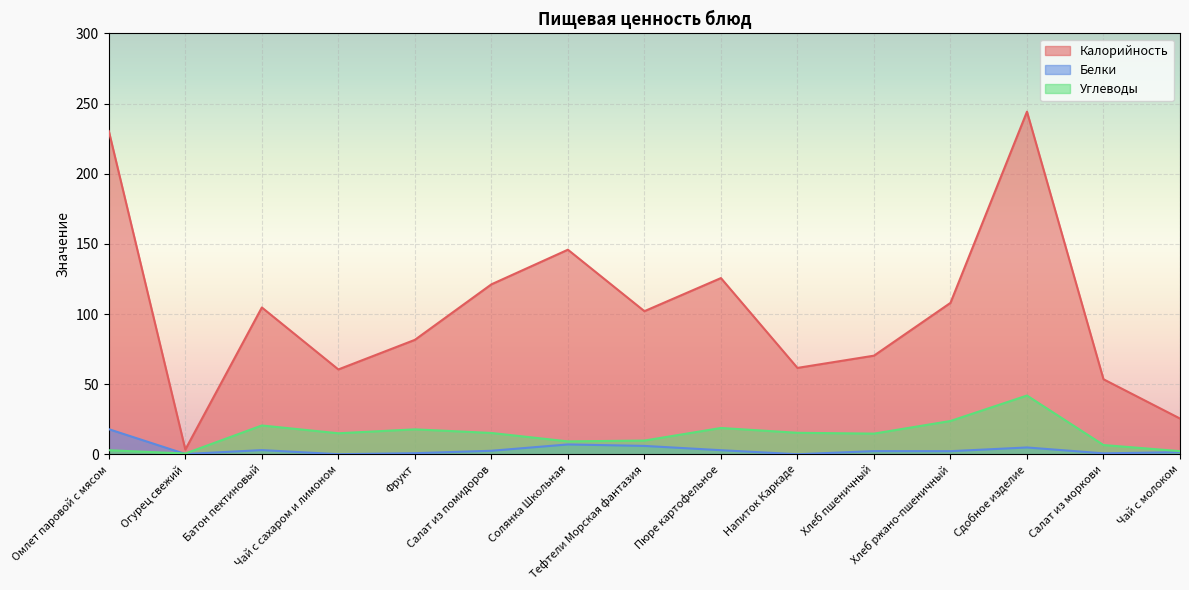

Which series has the largest total across all categories?

Калорийность